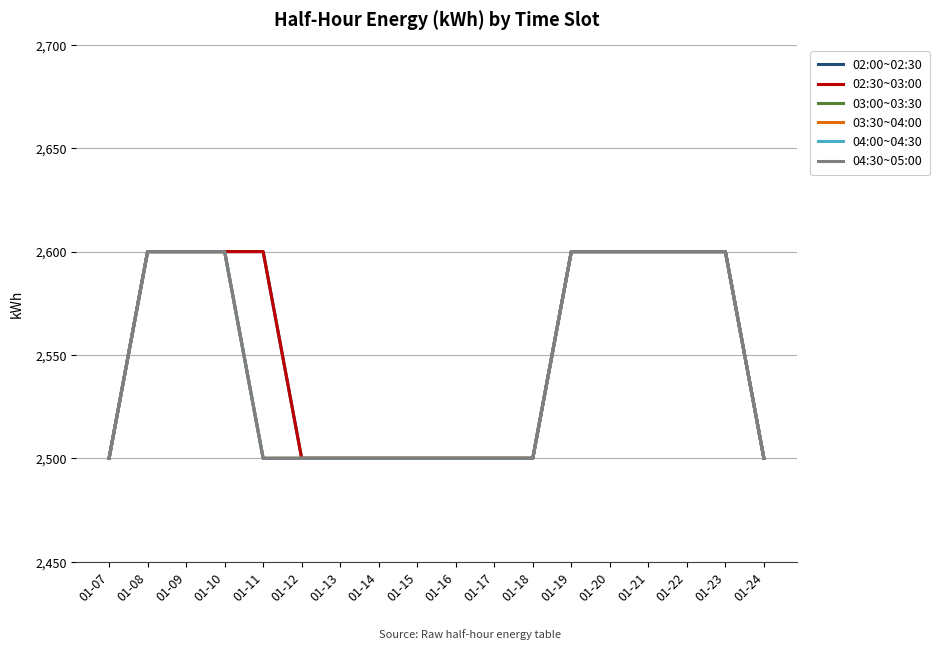

Reading left to right, extract all data points from this chart.

02:00~02:30: 01-07=2500	01-08=2600	01-09=2600	01-10=2600	01-11=2600	01-12=2500	01-13=2500	01-14=2500	01-15=2500	01-16=2500	01-17=2500	01-18=2500	01-19=2600	01-20=2600	01-21=2600	01-22=2600	01-23=2600	01-24=2500
02:30~03:00: 01-07=2500	01-08=2600	01-09=2600	01-10=2600	01-11=2600	01-12=2500	01-13=2500	01-14=2500	01-15=2500	01-16=2500	01-17=2500	01-18=2500	01-19=2600	01-20=2600	01-21=2600	01-22=2600	01-23=2600	01-24=2500
03:00~03:30: 01-07=2500	01-08=2600	01-09=2600	01-10=2600	01-11=2500	01-12=2500	01-13=2500	01-14=2500	01-15=2500	01-16=2500	01-17=2500	01-18=2500	01-19=2600	01-20=2600	01-21=2600	01-22=2600	01-23=2600	01-24=2500
03:30~04:00: 01-07=2500	01-08=2600	01-09=2600	01-10=2600	01-11=2500	01-12=2500	01-13=2500	01-14=2500	01-15=2500	01-16=2500	01-17=2500	01-18=2500	01-19=2600	01-20=2600	01-21=2600	01-22=2600	01-23=2600	01-24=2500
04:00~04:30: 01-07=2500	01-08=2600	01-09=2600	01-10=2600	01-11=2500	01-12=2500	01-13=2500	01-14=2500	01-15=2500	01-16=2500	01-17=2500	01-18=2500	01-19=2600	01-20=2600	01-21=2600	01-22=2600	01-23=2600	01-24=2500
04:30~05:00: 01-07=2500	01-08=2600	01-09=2600	01-10=2600	01-11=2500	01-12=2500	01-13=2500	01-14=2500	01-15=2500	01-16=2500	01-17=2500	01-18=2500	01-19=2600	01-20=2600	01-21=2600	01-22=2600	01-23=2600	01-24=2500